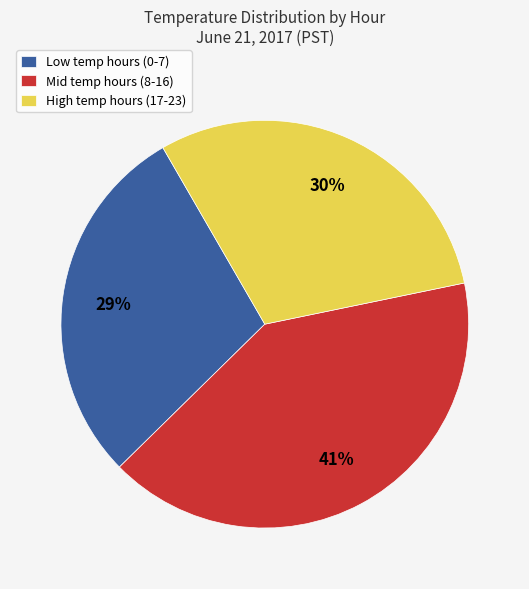

Does Mid temp hours (8-16) represent more than half of the total?

No